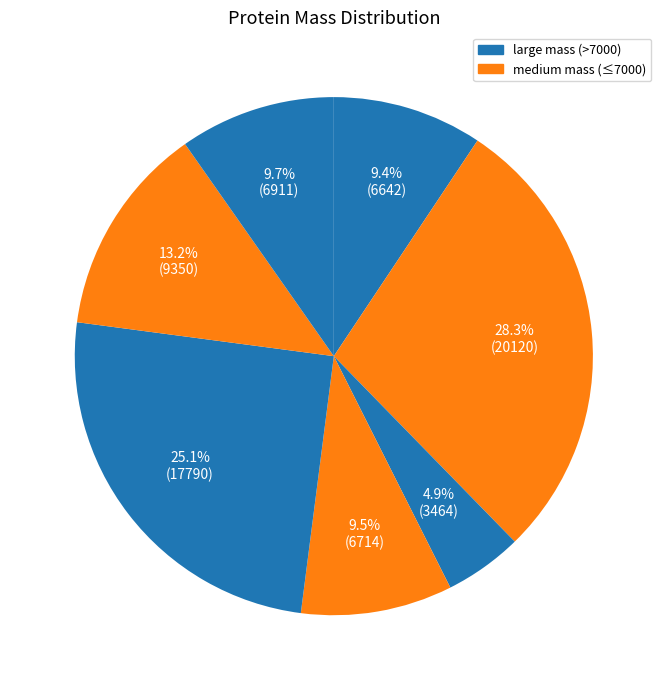

How many segments does this pie chart have?

7